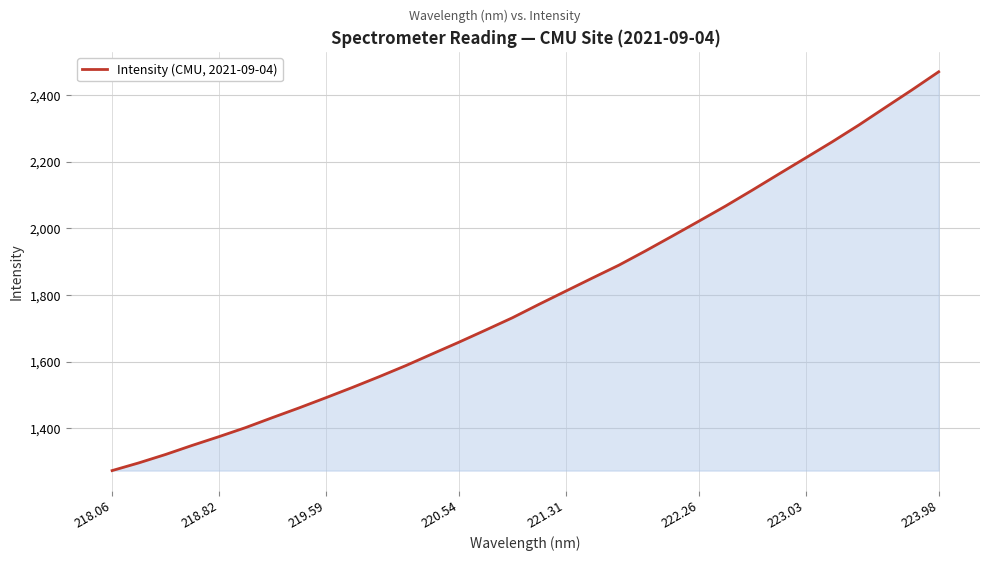

What is the average value?

1793.7